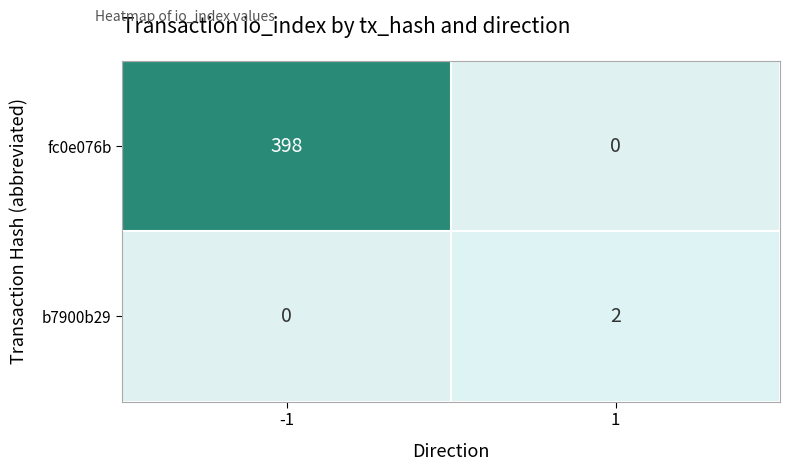

Reading left to right, list all the values displayed in this chart.

fc0e076b: -1=398	1=0
b7900b29: -1=0	1=2